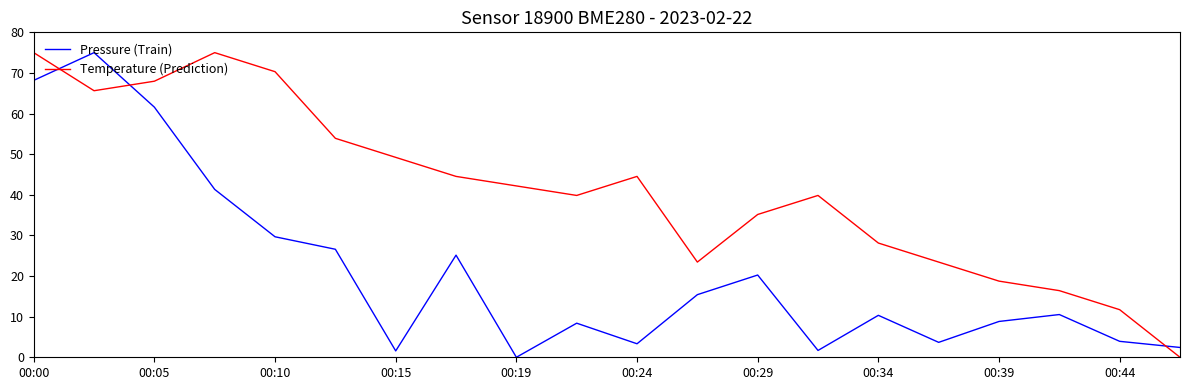

What are all the series names shown in the legend?

Pressure (Train), Temperature (Prediction)